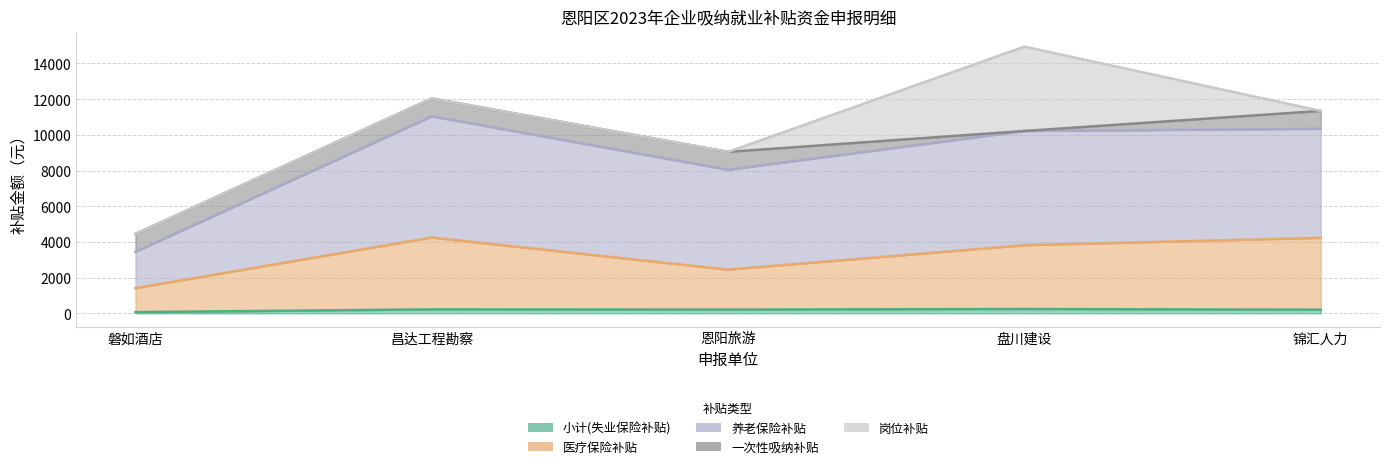

At which category does 养老保险补贴 reach its first local peak?

昌达工程勘察